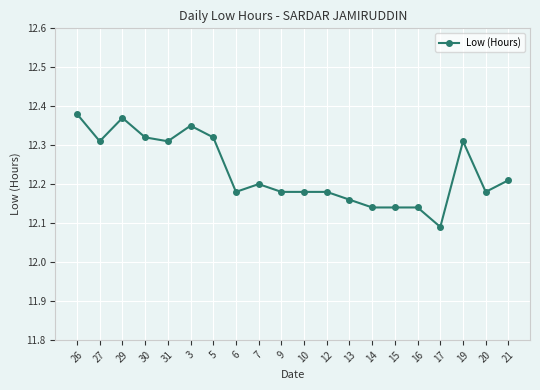

The value at 16 is 17.9. True or false?

False